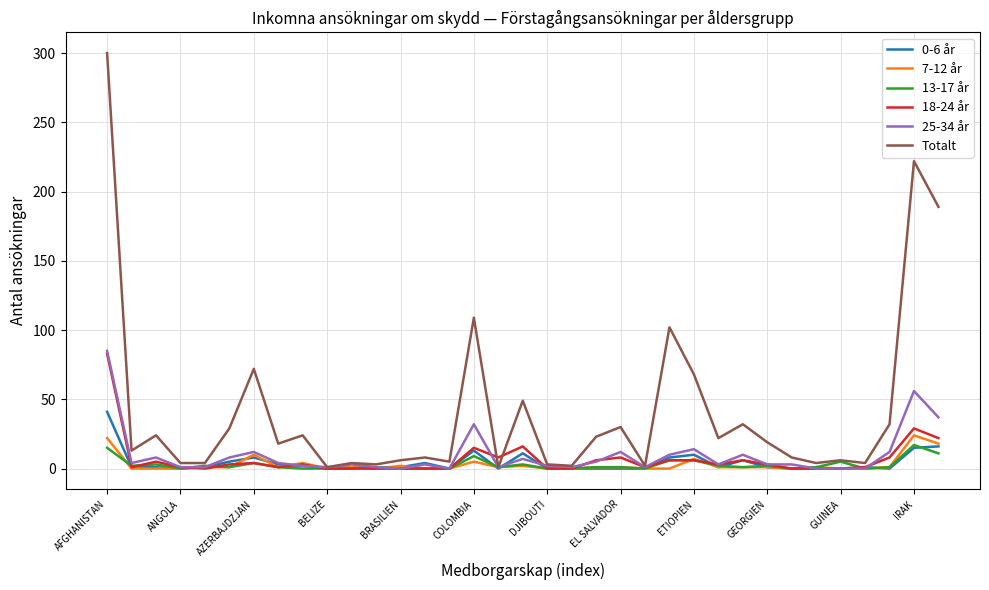

Which series has the largest total across all categories?

Totalt